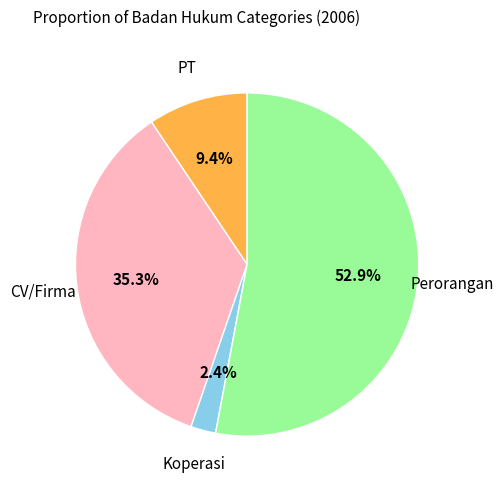

Which category accounts for the majority?

Perorangan